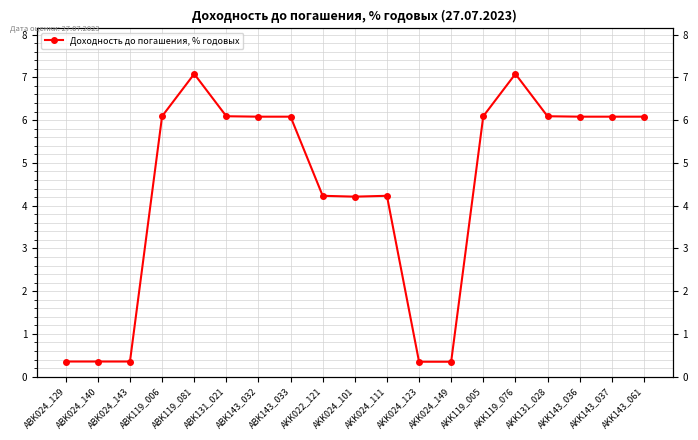

What is the sum of the values at AKK143_037 and ABK024_129?

6.4